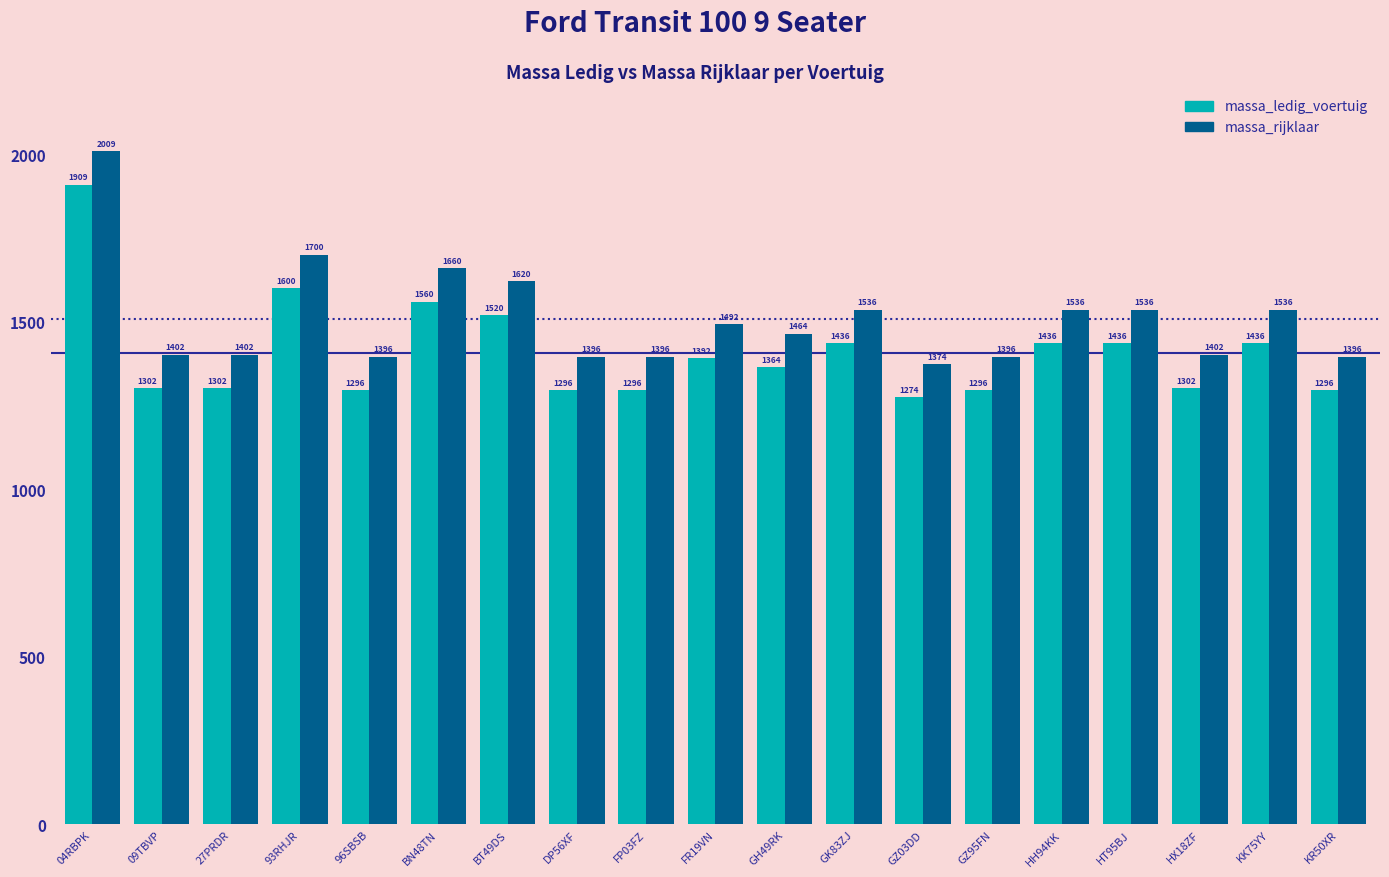

What position from the left is GK83ZJ?

12